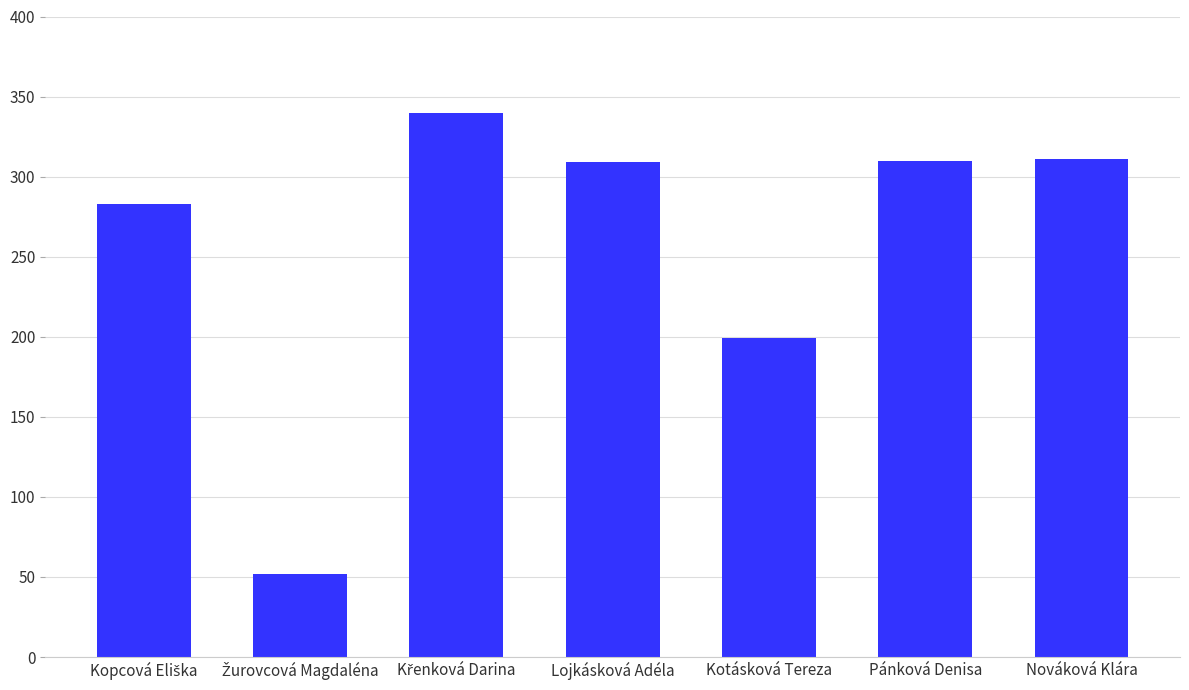

The value at Kotásková Tereza is 199. True or false?

True